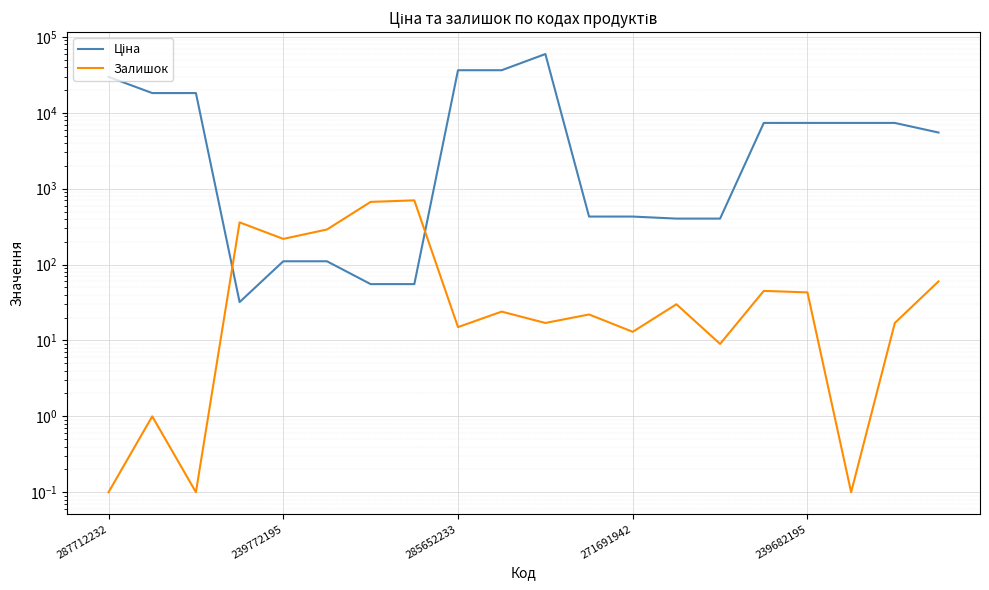

Reading right to left, what are all the values shown in this chart?

Ціна: 5497.3	7360.2	7360.2	7360.2	7360.2	403.6	403.6	429.3	429.3	59523.0	36424.0	36424.0	55.3	55.3	110.5	110.5	32.0	18212.0	18212.0	29761.5
Залишок: 60.0	17.0	0.1	43.0	45.0	9.0	30.0	13.0	22.0	17.0	24.0	15.0	702.0	670.0	290.0	218.0	360.0	0.1	1.0	0.1